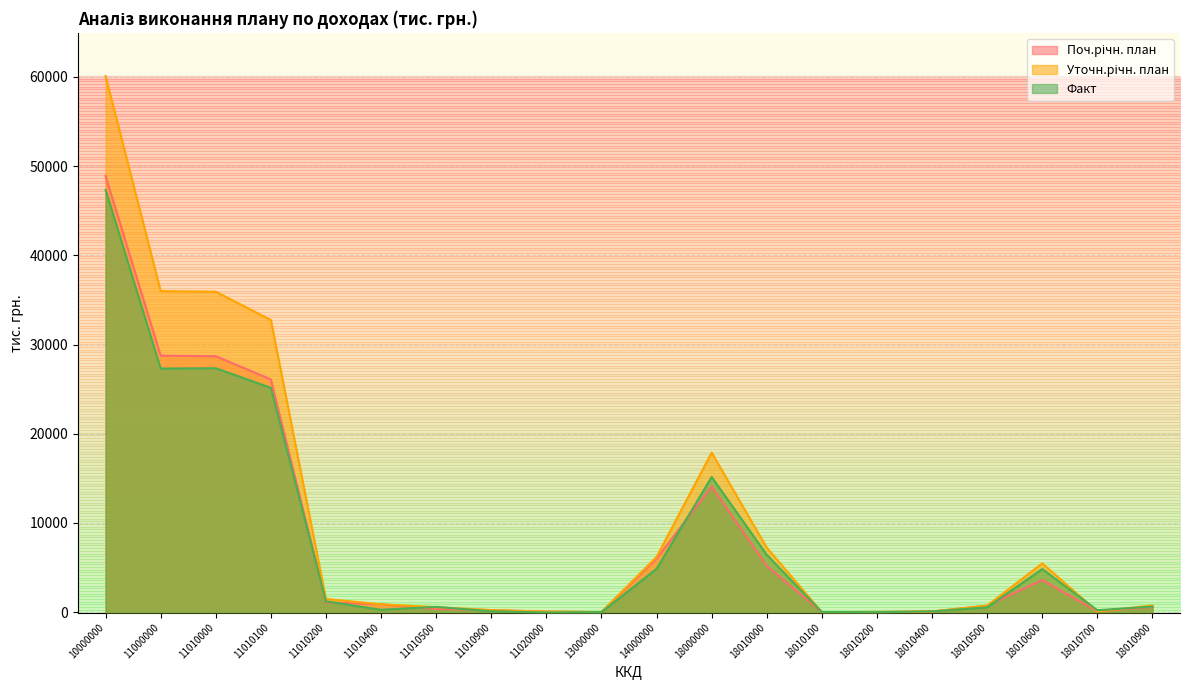

What is the value of the Уточн.річн. план point at the 15th from the left?

26.0